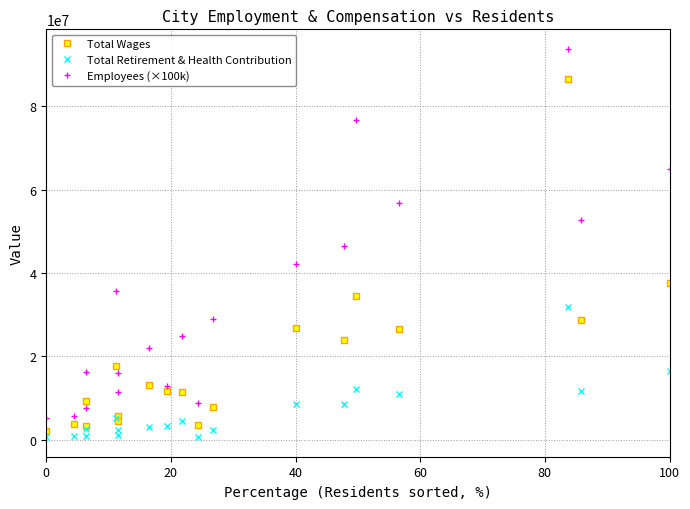

True or false: Total Retirement & Health Contribution and Employees (×100k) cross at least once.

False